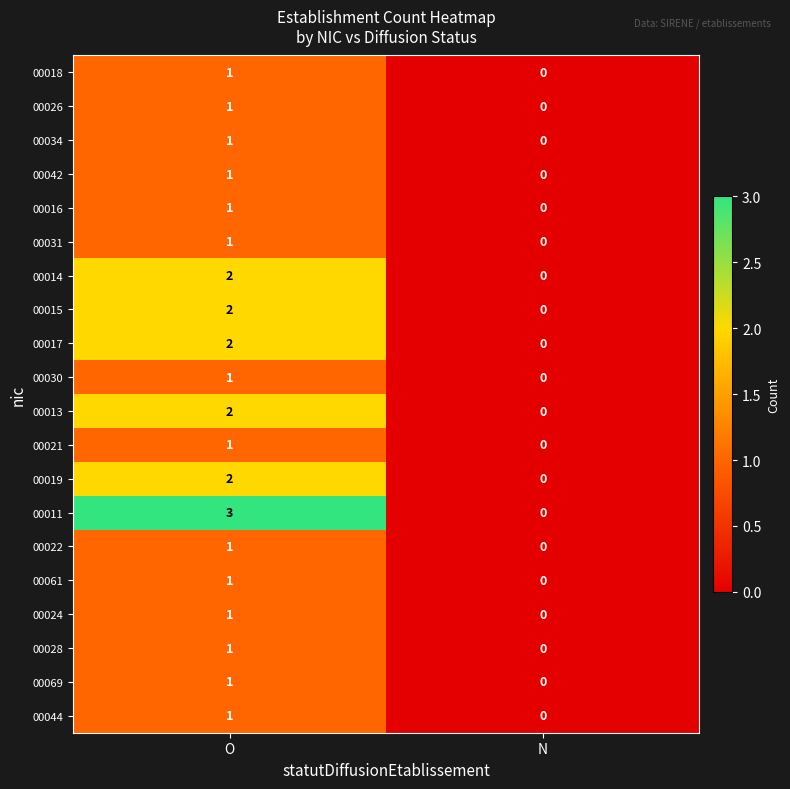

Which series has the largest total across all categories?

00011